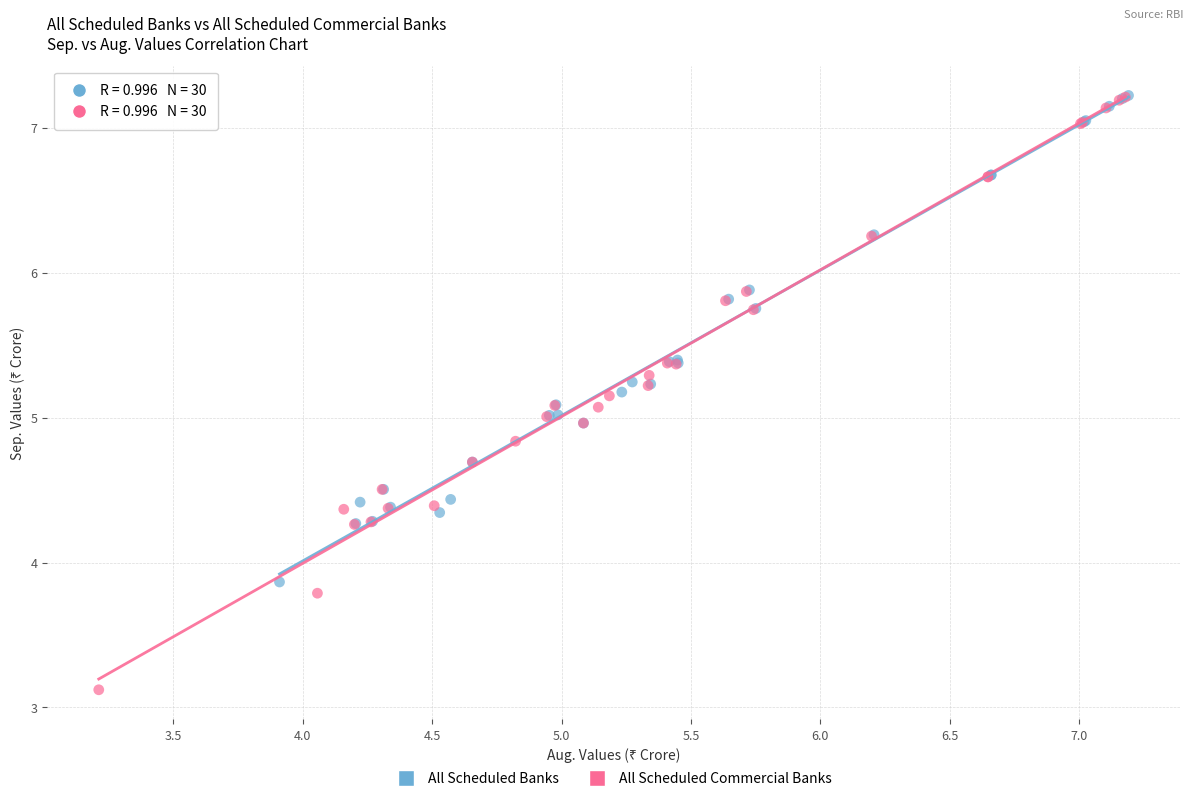

Which series has the largest Y range (max minus min)?

All Scheduled Commercial Banks